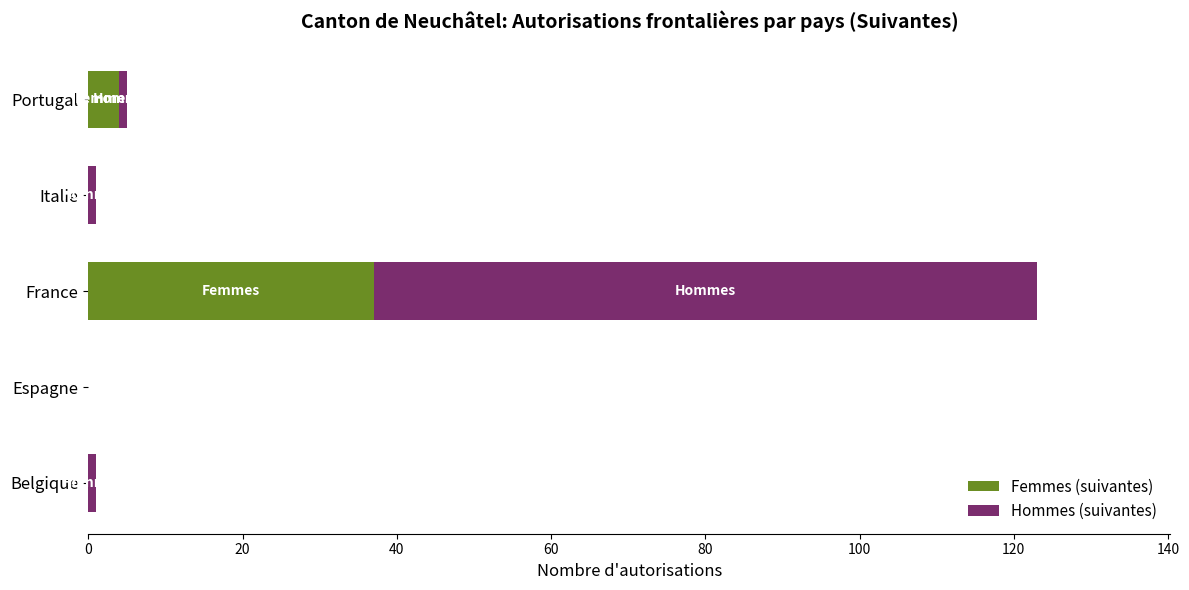

What is the sum of all Femmes (suivantes) values?

41